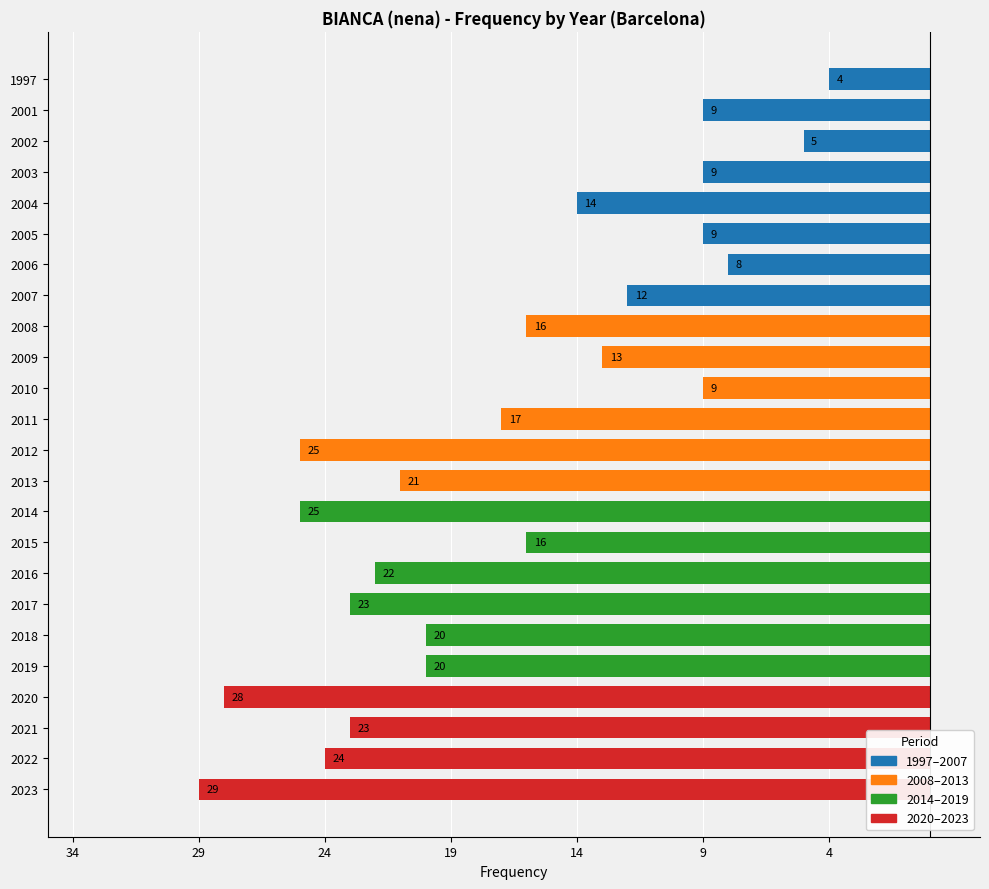

Are the bars horizontal?

Yes